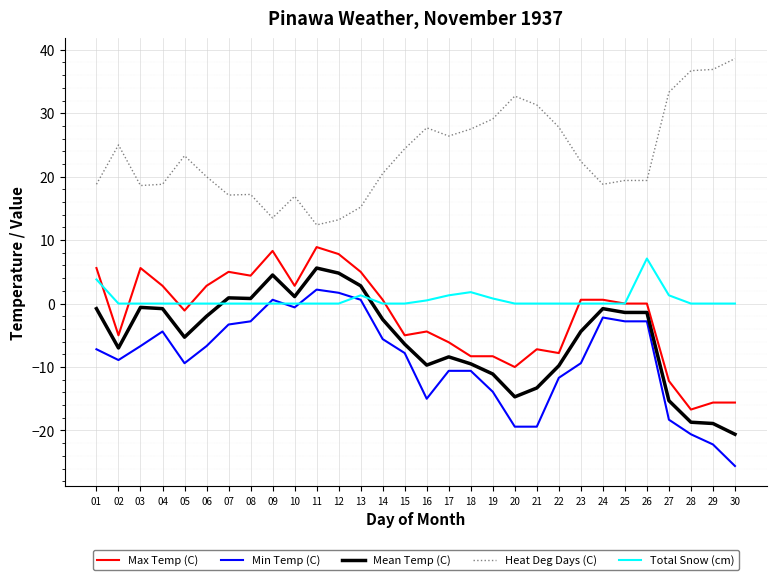

What is the greatest value displayed?

38.6